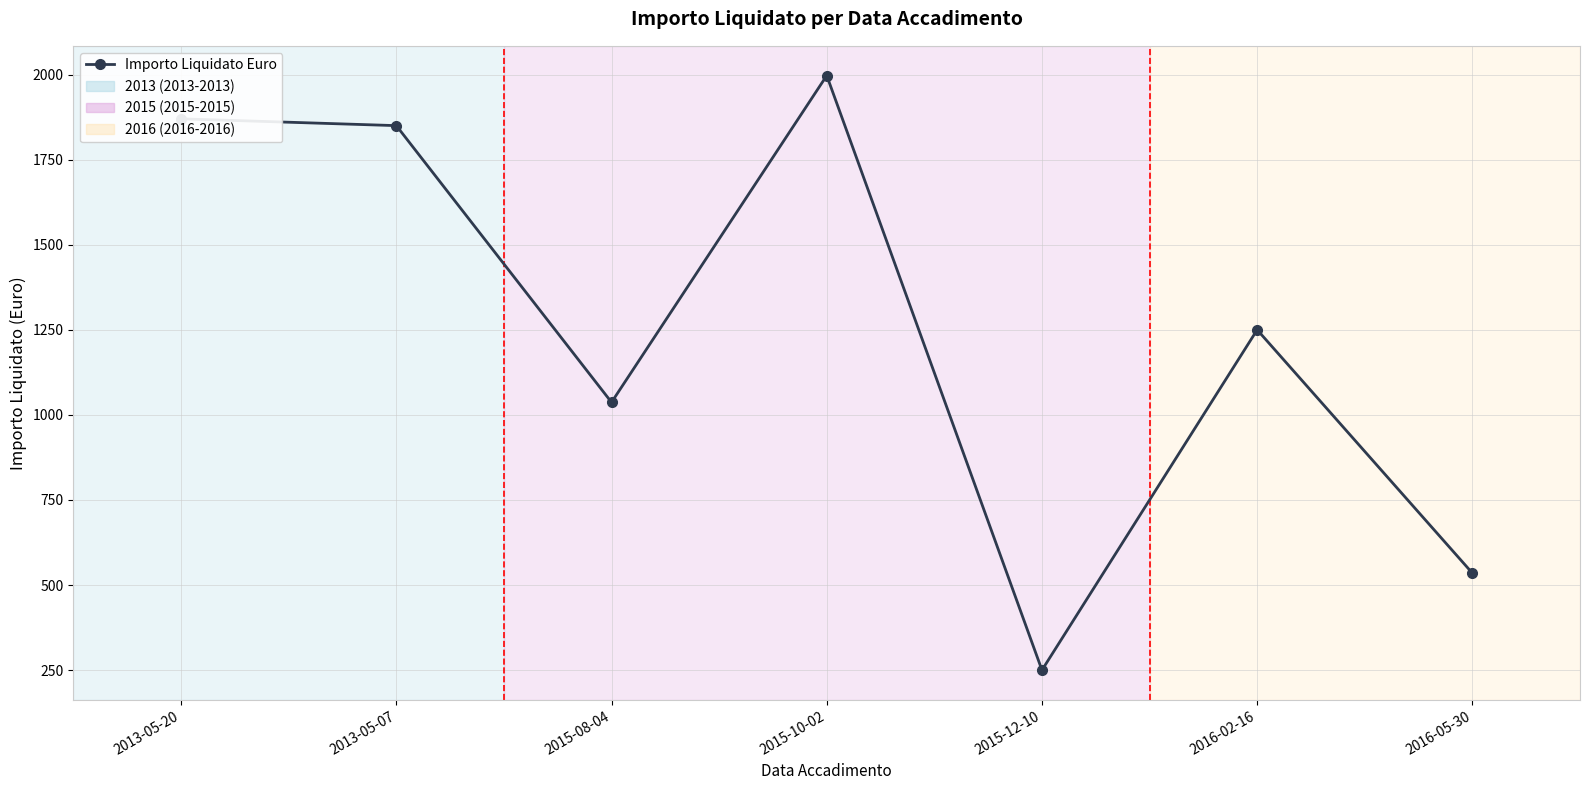

Does the chart display data point markers on the line(s)?

Yes